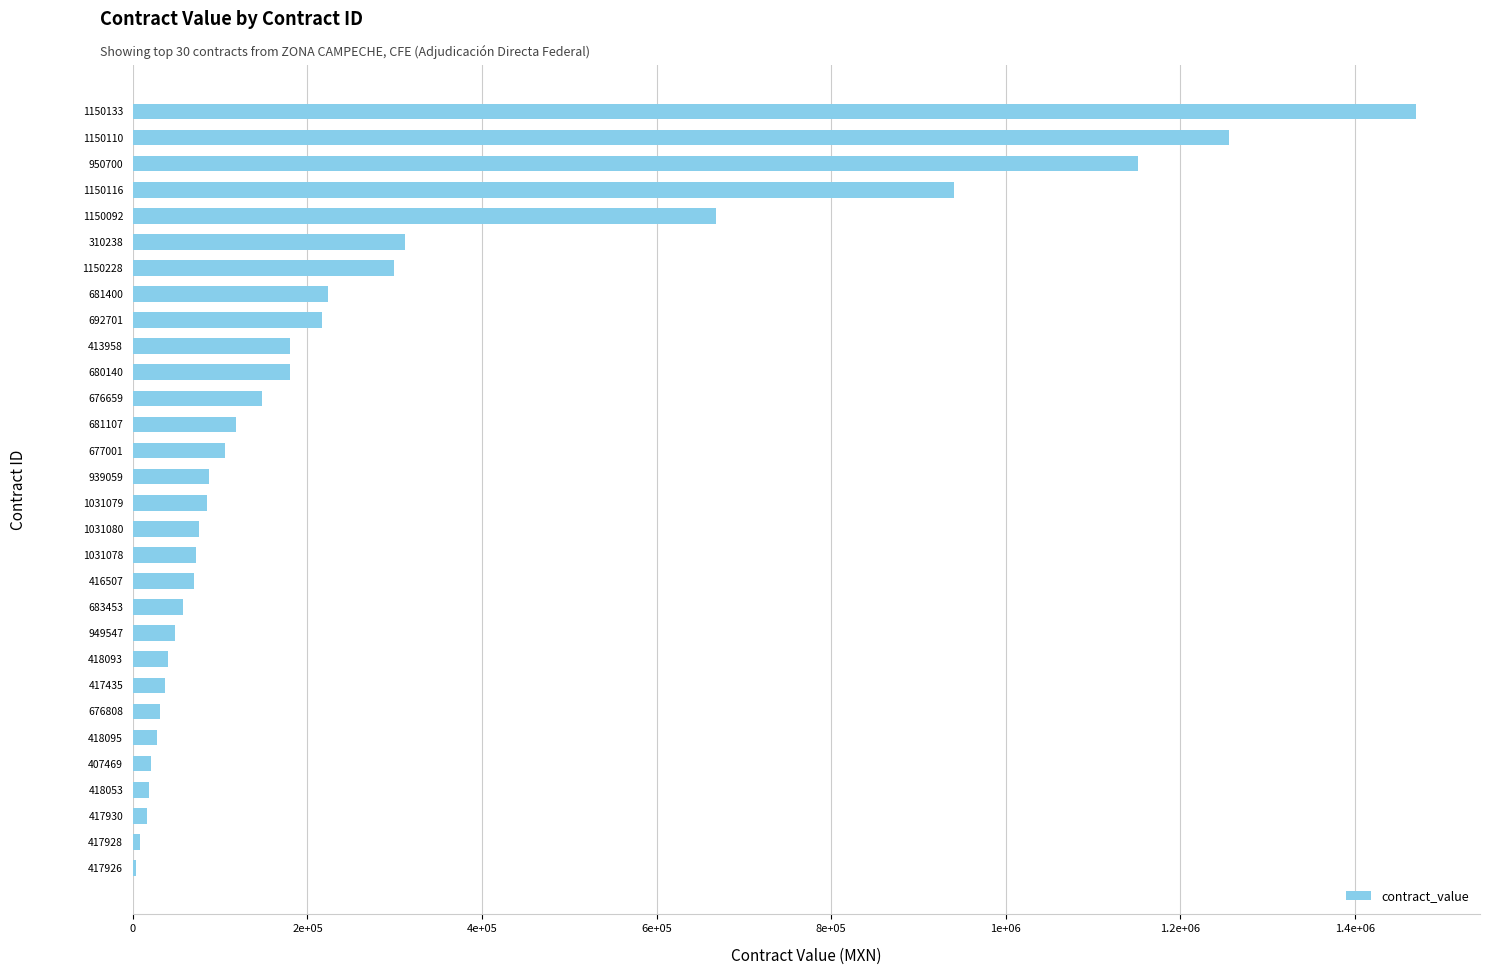

What is the average value?

265490.2